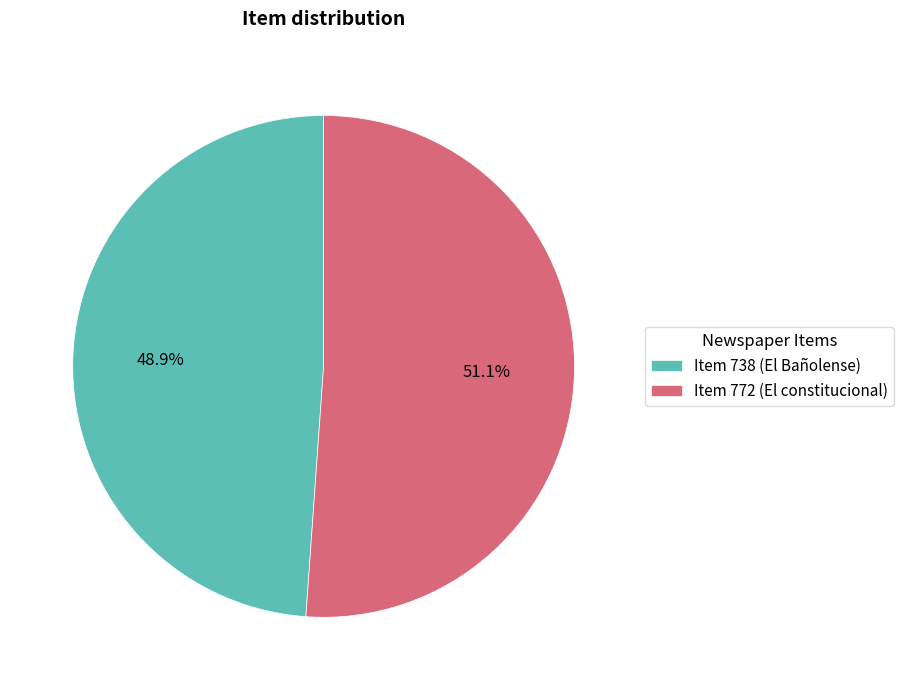

To the nearest percent, what is the difference between the Item 738 (El Bañolense) and Item 772 (El constitucional) slice percentages?

2%